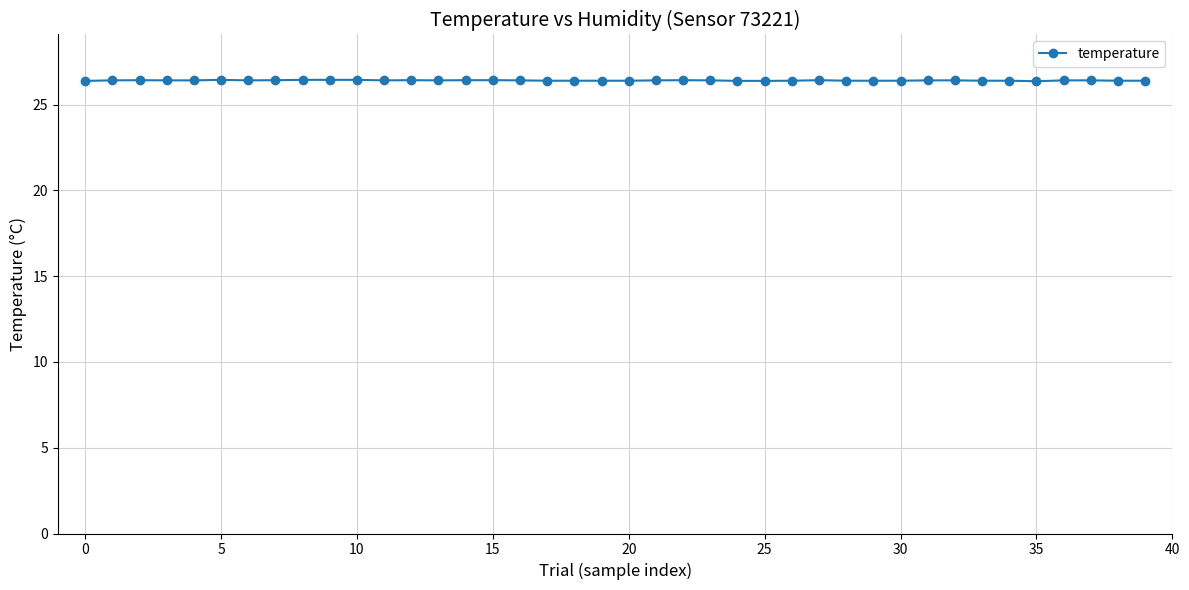

How many values are between 26 and 27?

40